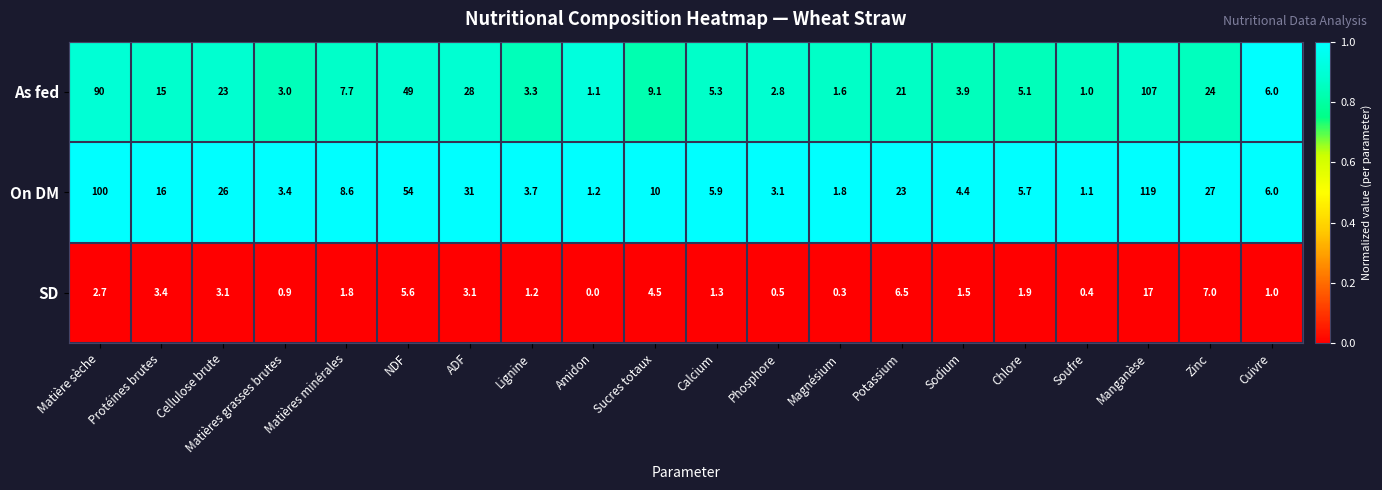

What is the approximate value of As fed at Sucres totaux?

9.1